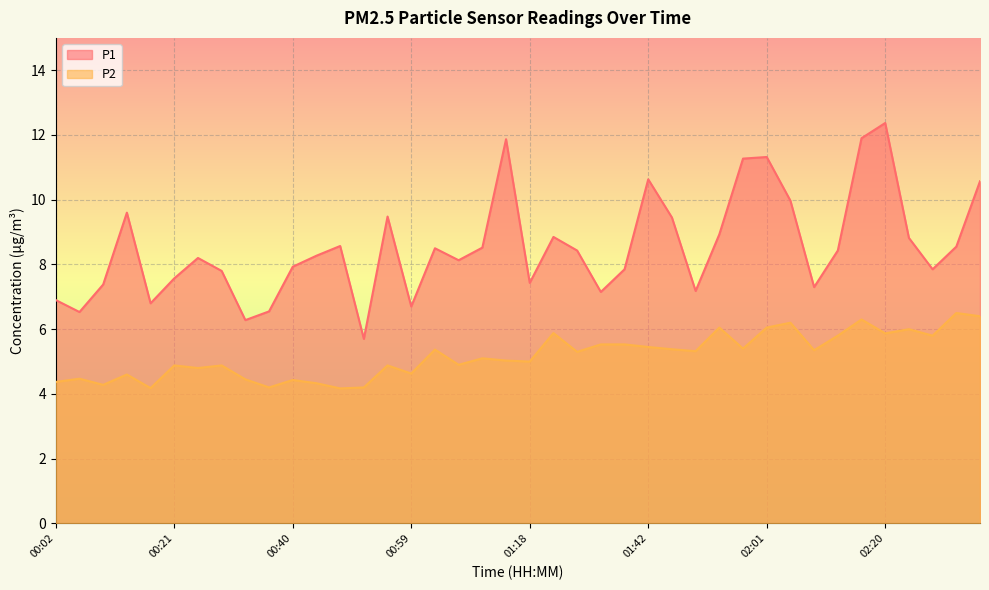

True or false: P1 and P2 intersect in this chart.

False